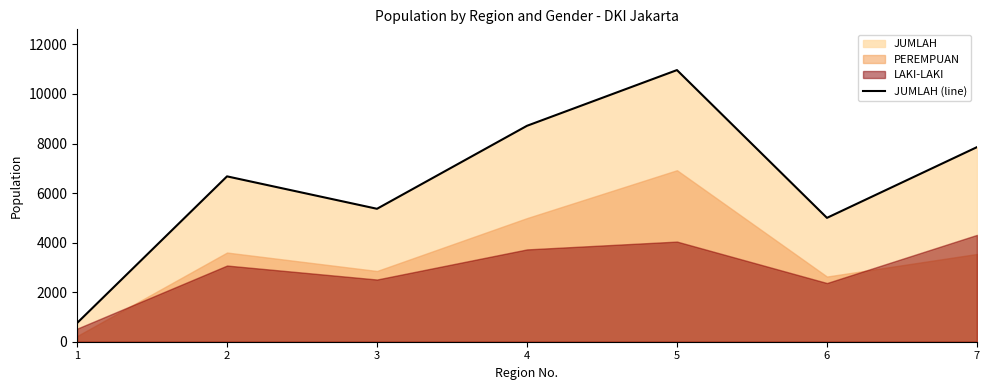

What is the average value?

6476